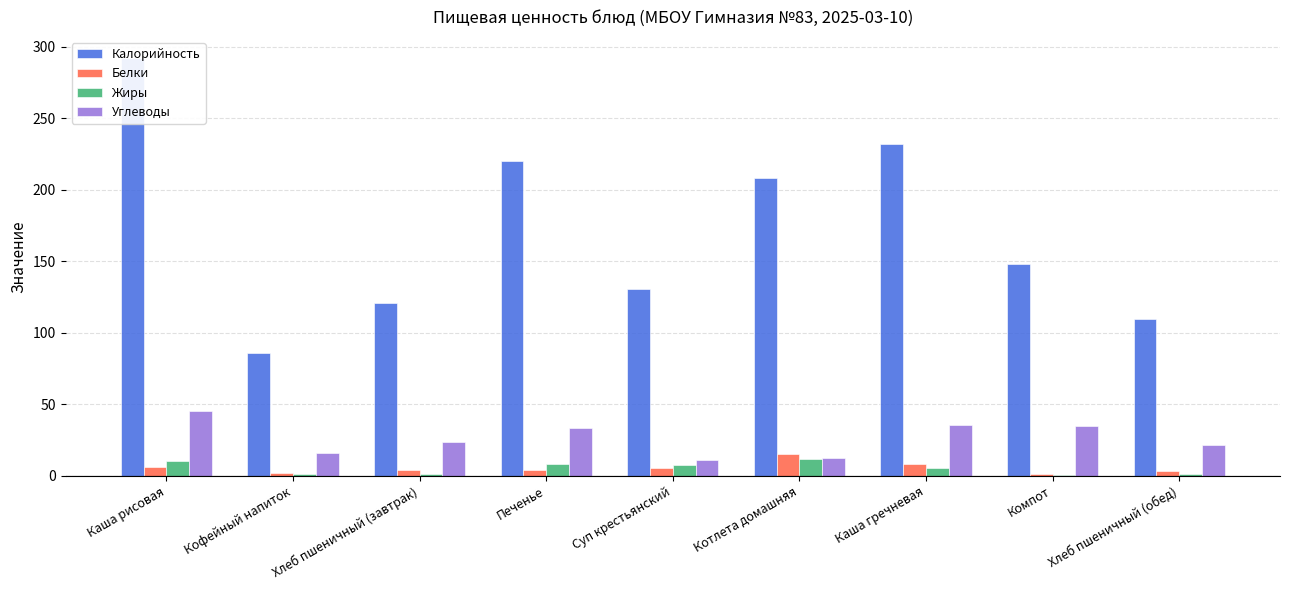

The value of Жиры at Кофейный напиток is 1.6. True or false?

True